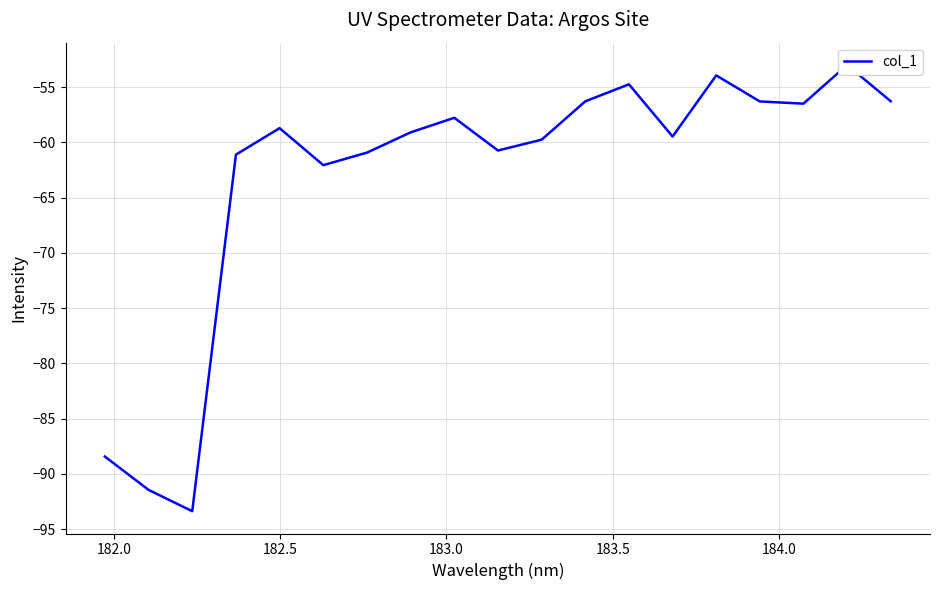

How many interior local valleys (lower than both neighbors) does the data have?

5